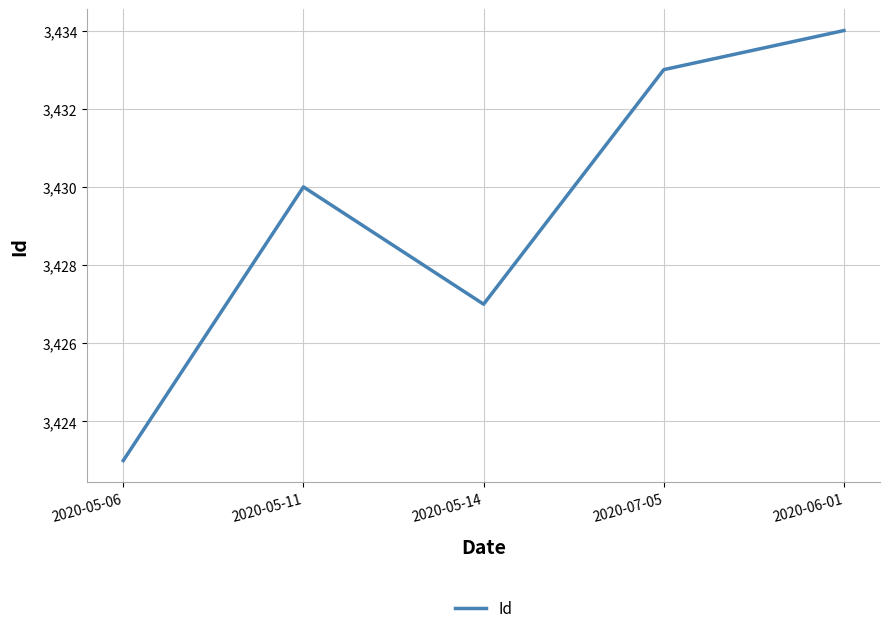

What is the sum of the values at 2020-06-01 and 2020-05-14?

6861